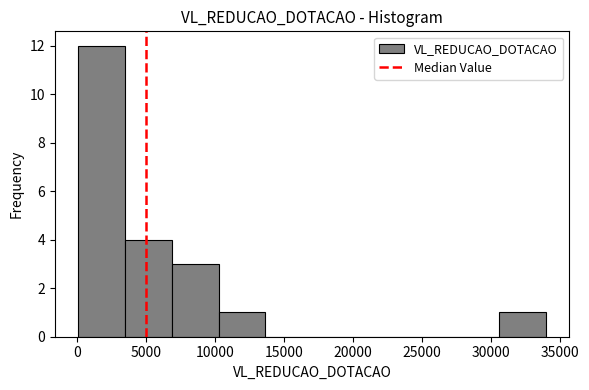

Reading left to right, transcribe this chart: for each bar, give the range it covers on the x-axis and its height. Neither the bar edges nor the heights are printed on the chart, so give them approximately, as read against the axes.

0 to 3500: 12
3500 to 7000: 4
7000 to 10000: 3
10000 to 13500: 1
13500 to 17000: 0
17000 to 20500: 0
20500 to 24000: 0
24000 to 27000: 0
27000 to 30500: 0
30500 to 34000: 1